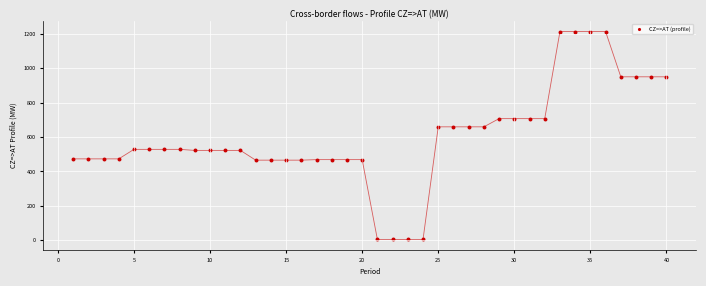

What is the range of X values (max minus min)?

39.0